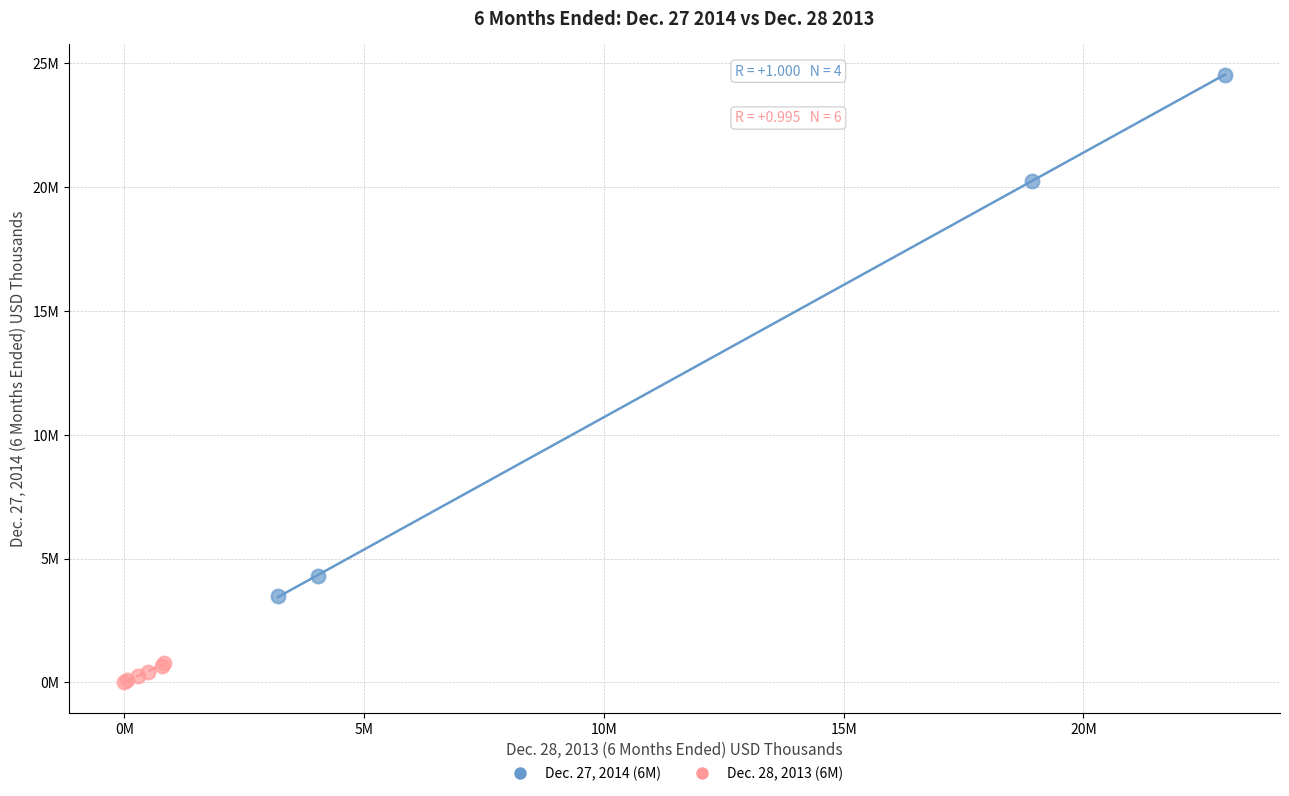

Which series has the widest spread of Y values?

Dec. 27, 2014 (6M)